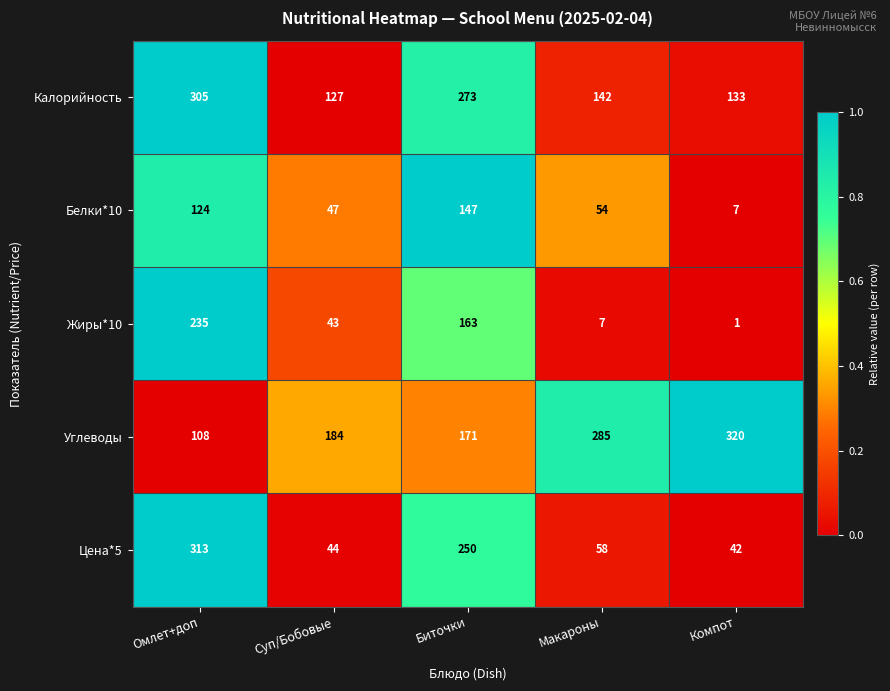

Which label corresponds to the largest value in the chart?

Компот